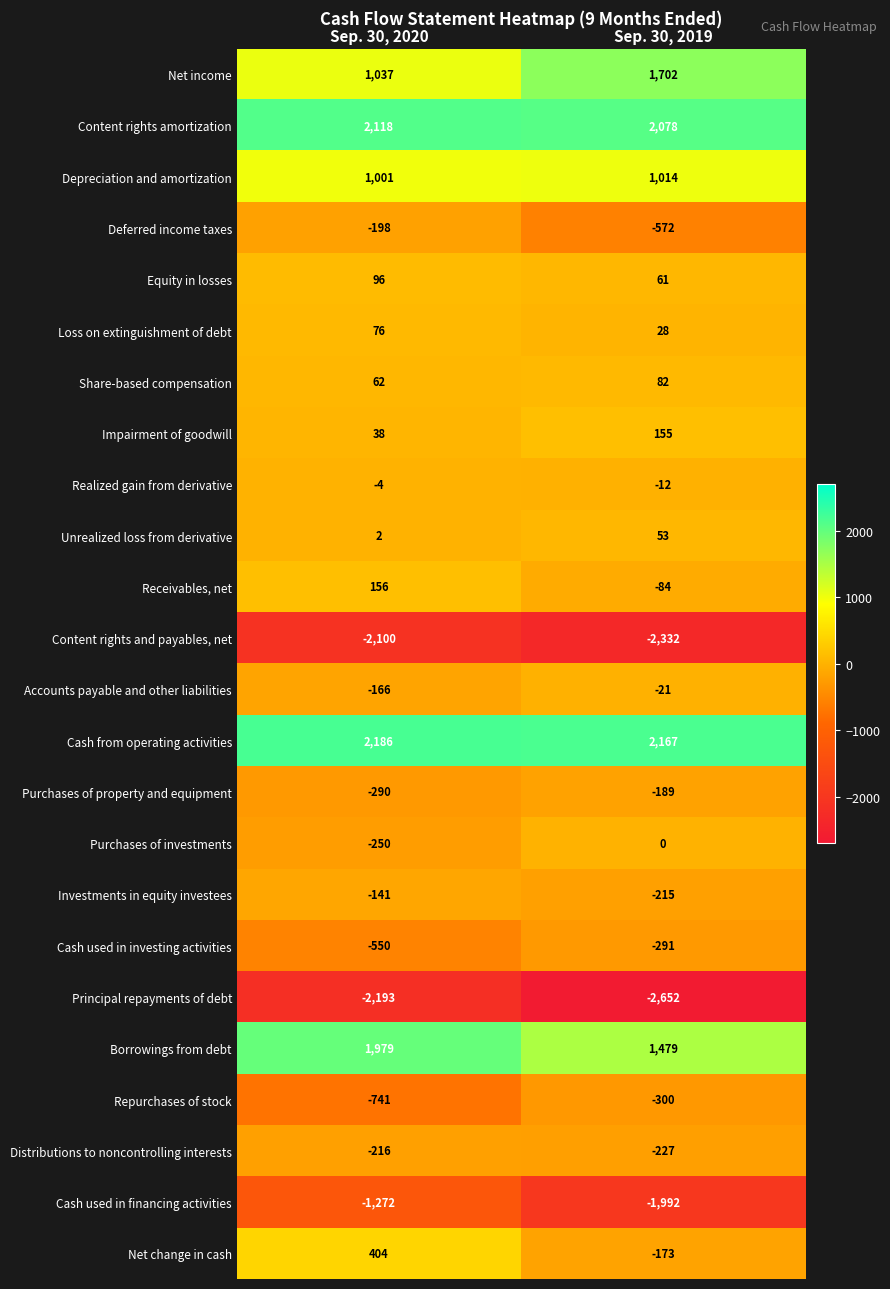

Which category has the lowest value across all series?

Sep. 30, 2019